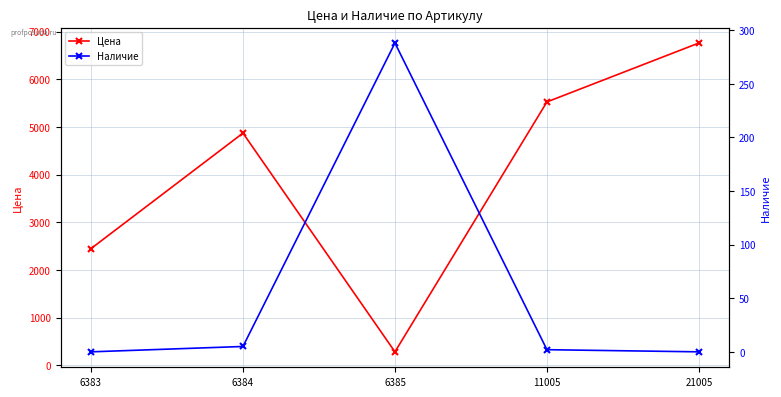

The value of Цена at 6383 is 3337. True or false?

False